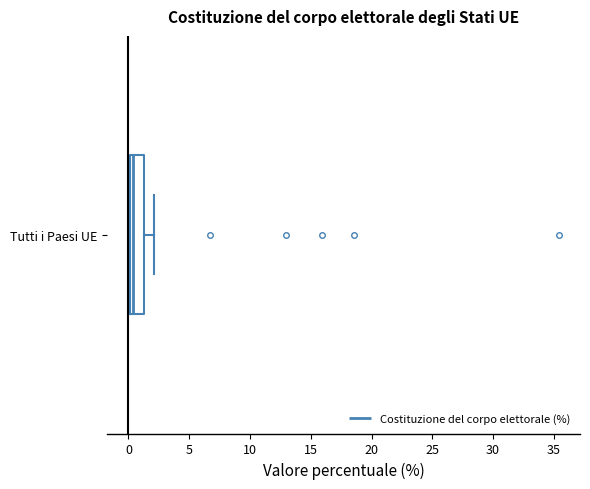

Transcribe this box plot: give where the median line is, the range the box spans, and where the two whiskers end, as read against the x-axis. The values are not printed on the chart, so give them approximately, as read against the axis.

median 0.5, box 0.0 to 1.5, whiskers 0.0 (just left of the box's left edge) to 2.0